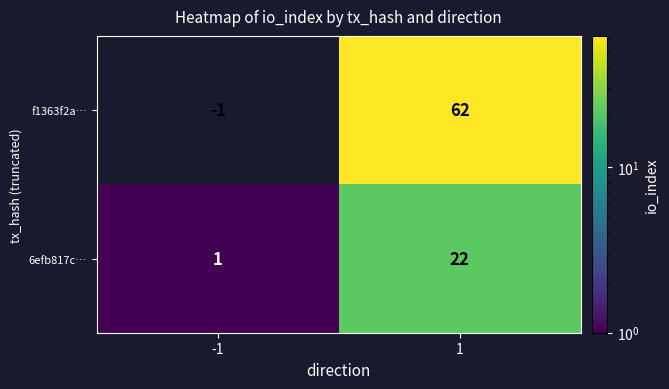

Is it true that 6efb817c… equals 22 at 1?

True